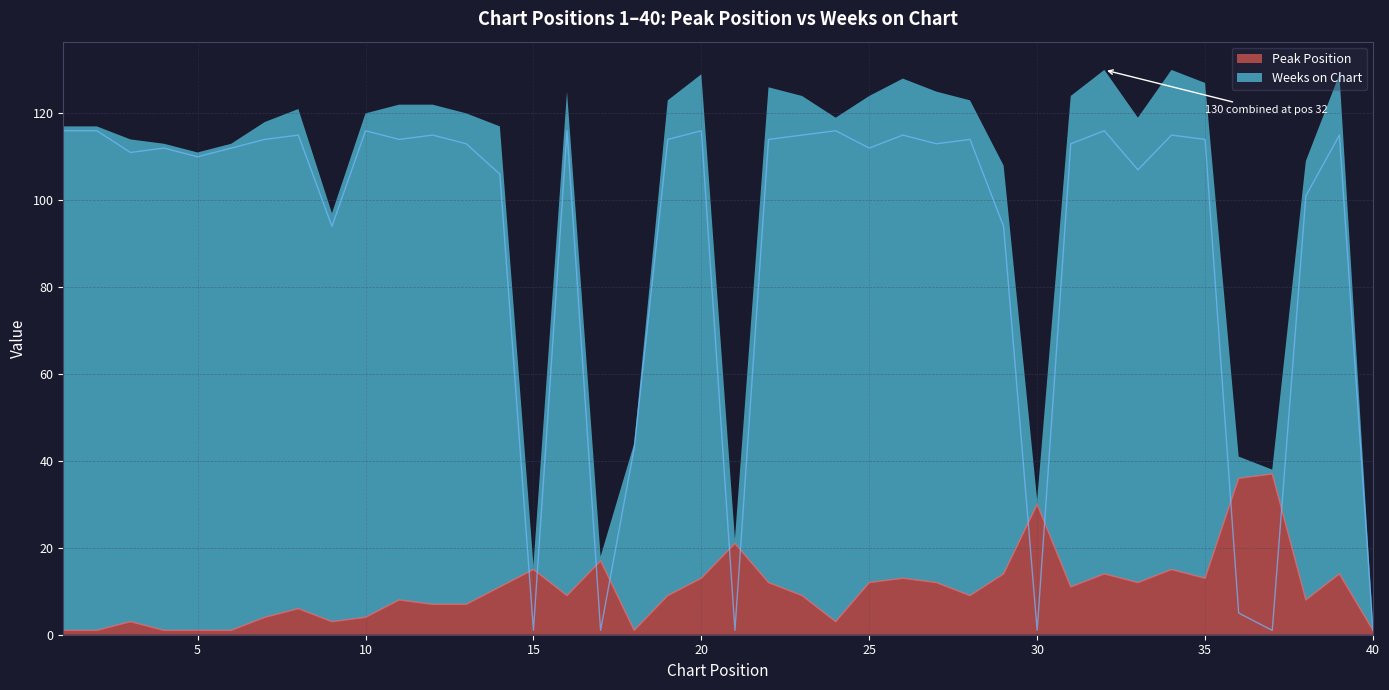

Which category has the highest value across all series?

1